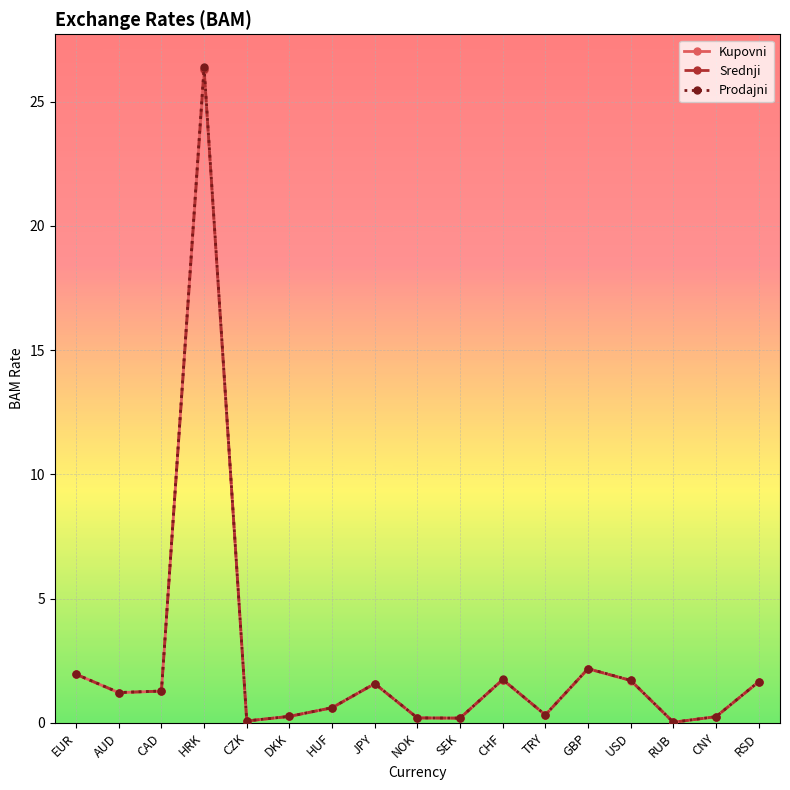

List the series in order of their overall mean, lowest first.

Kupovni, Srednji, Prodajni